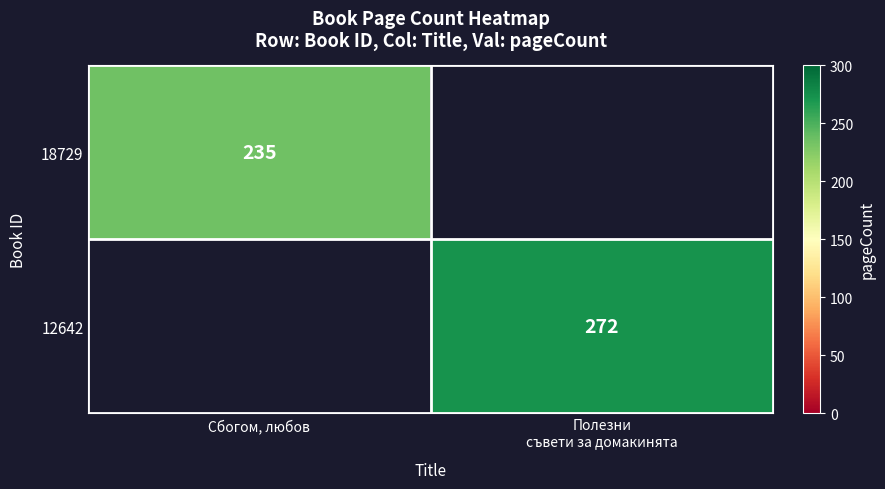

True or false: 18729 has a value of 235 at Сбогом, любов.

True